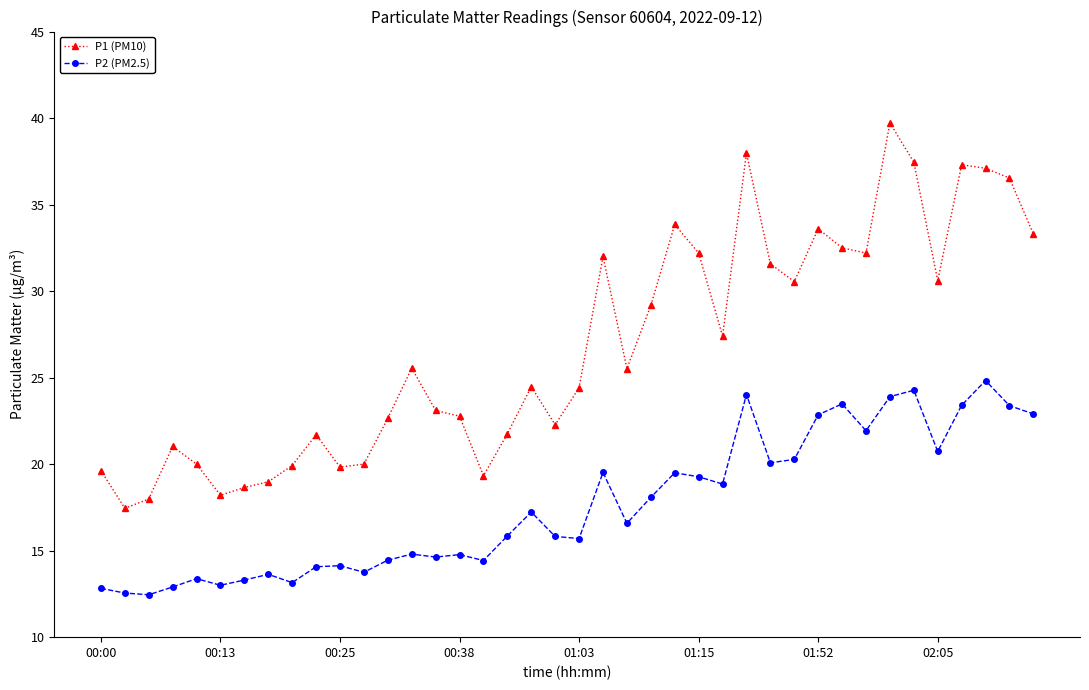

True or false: P1 (PM10) and P2 (PM2.5) cross at least once.

False